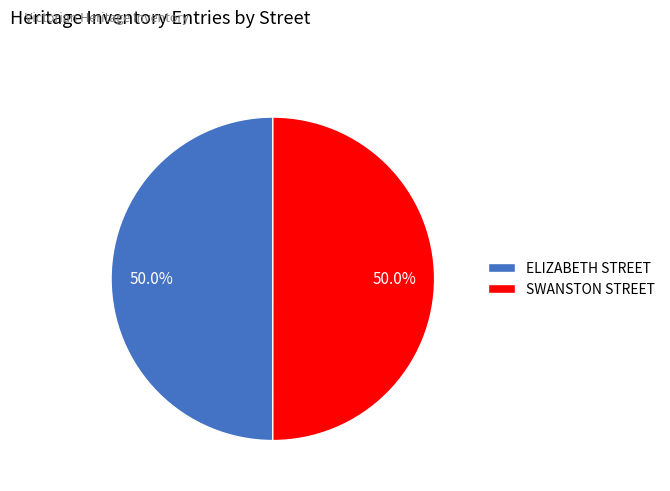

To the nearest percent, what percentage of the pie is ELIZABETH STREET?

50%